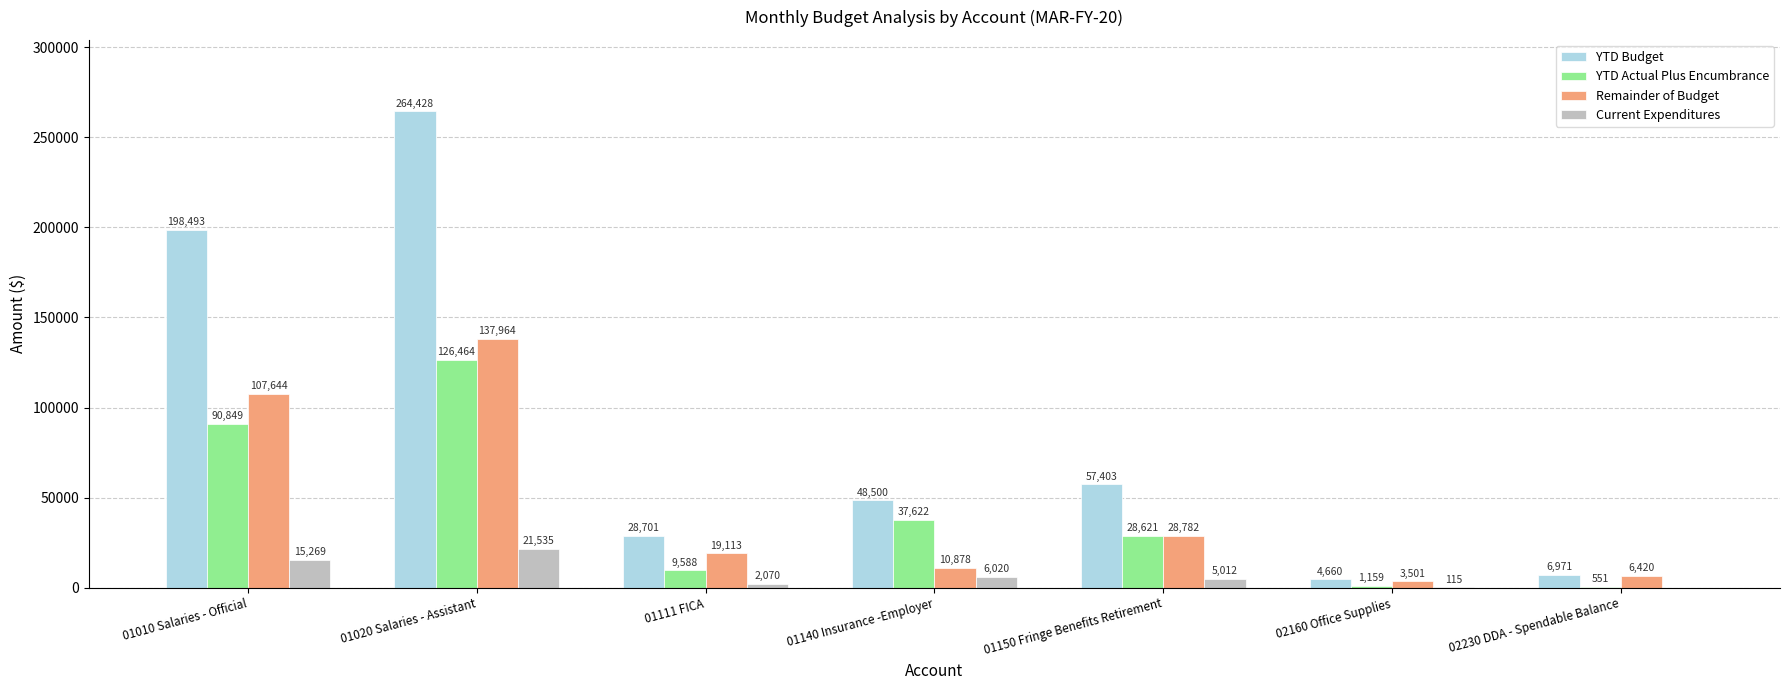

What are all the series names shown in the legend?

YTD Budget, YTD Actual Plus Encumbrance, Remainder of Budget, Current Expenditures